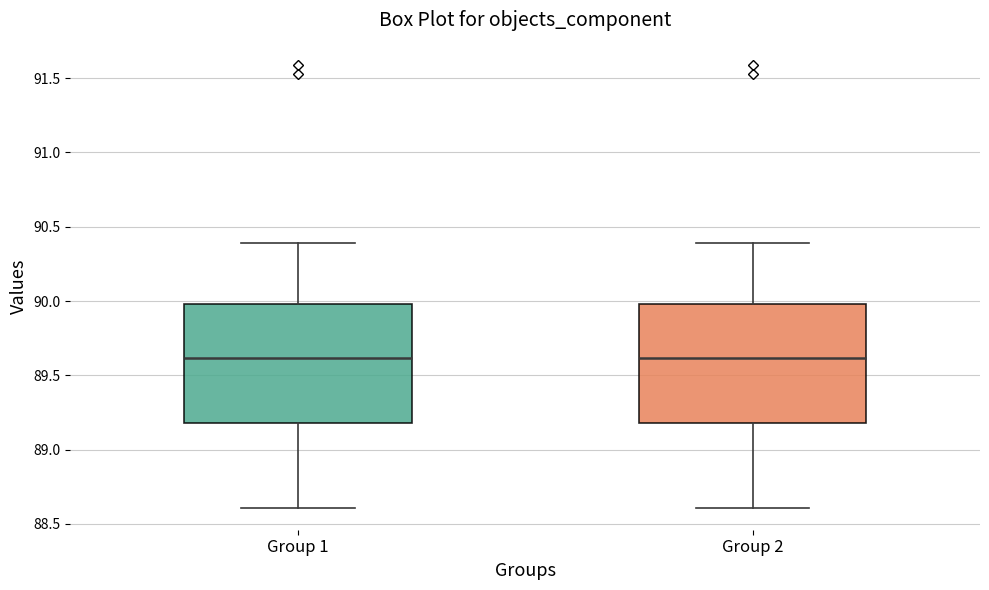

Reading left to right, read every box against the y-axis: the position of its median line, the range the box covers, and the ends of its whiskers. The values are not printed on the chart, so give them approximately, as read against the axis.

Group 1: median 89.6, box 89.2 to 90.0, whiskers 88.6 to 90.4
Group 2: median 89.6, box 89.2 to 90.0, whiskers 88.6 to 90.4